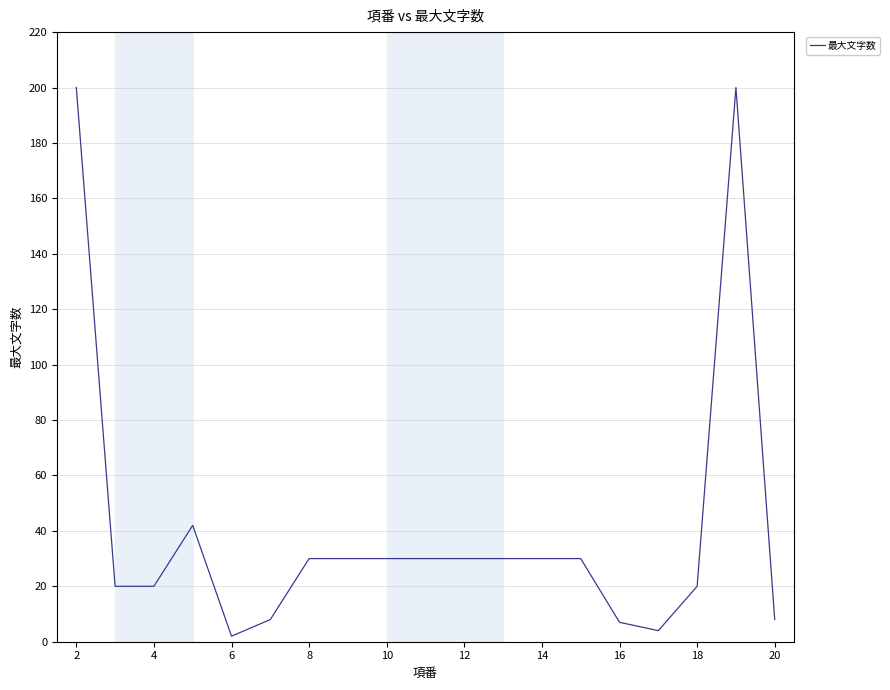

What is the difference between the maximum and minimum values?

198